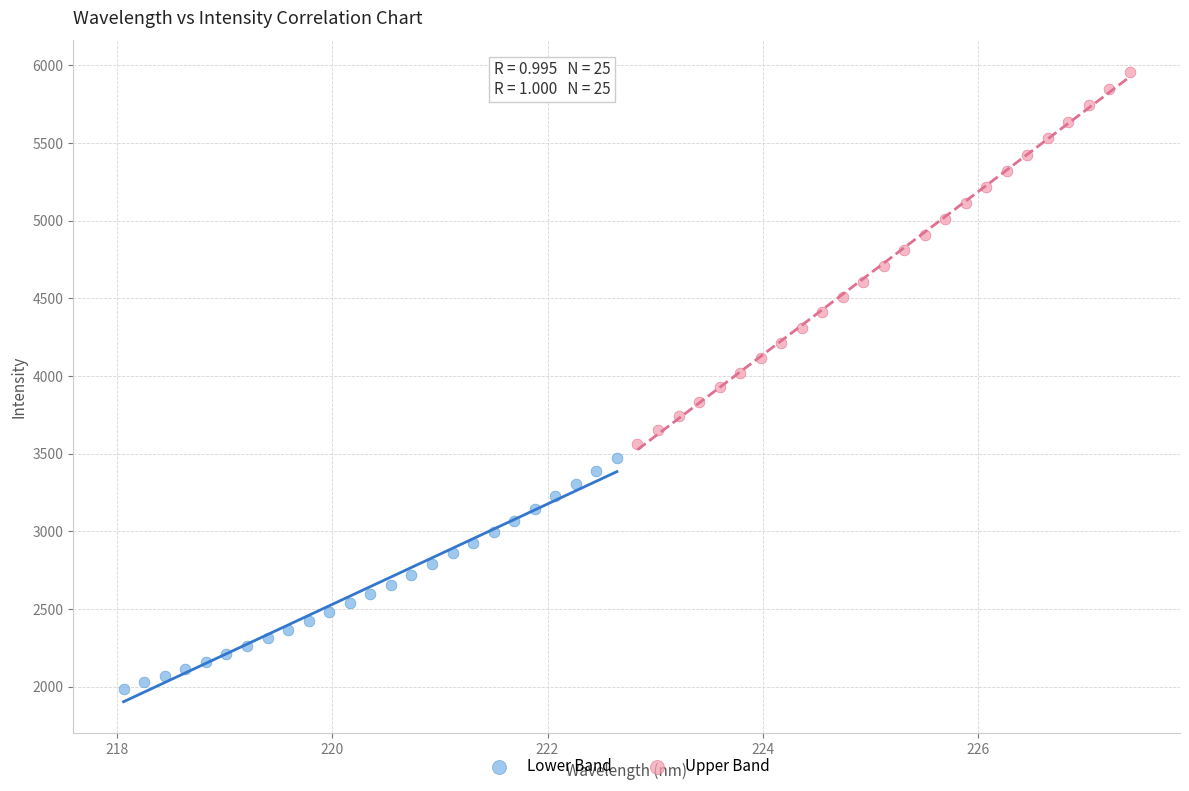

Which series reaches the minimum Y coordinate?

Lower Band